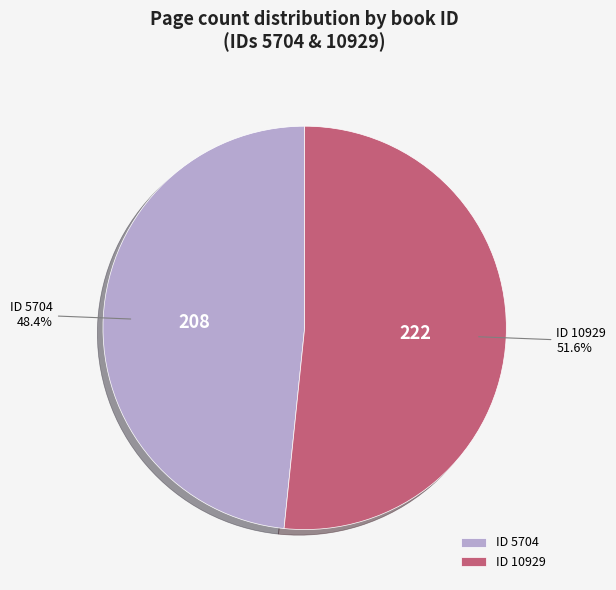

What is the smallest slice in the pie chart?

ID 5704